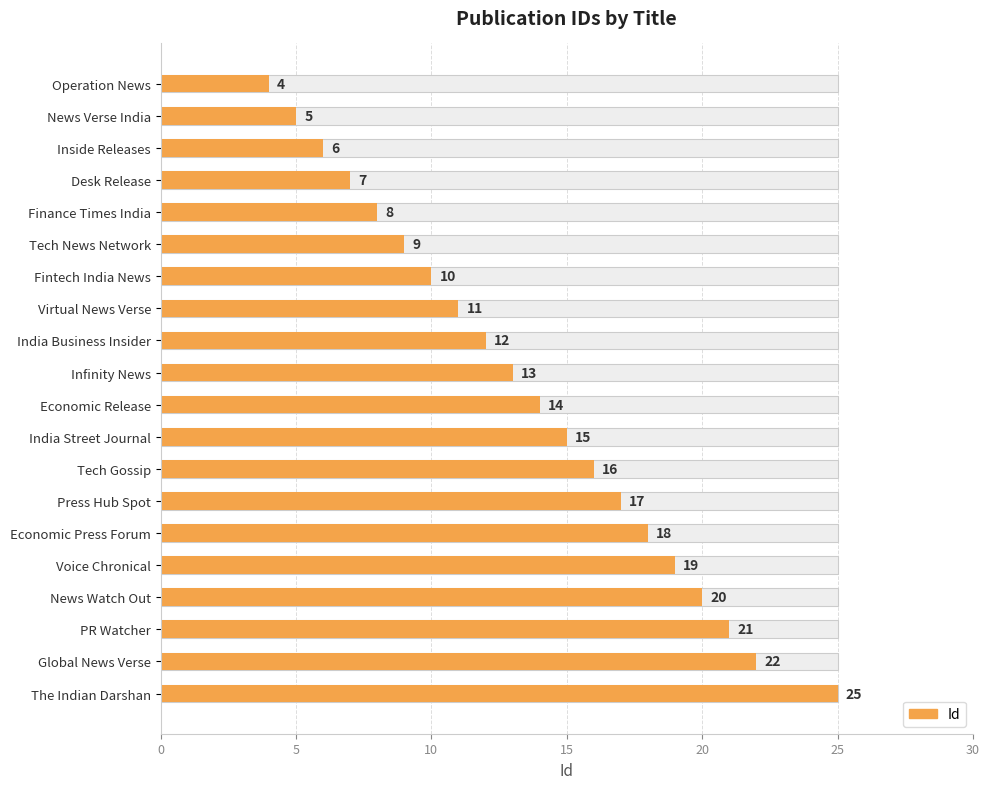

What is the average value?

14